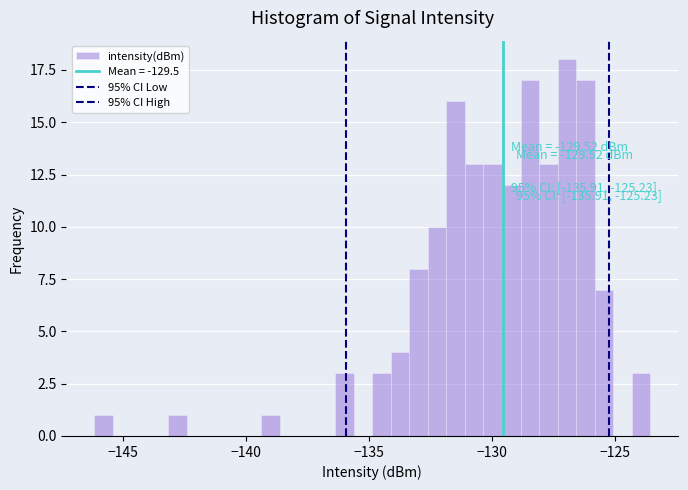

Read against the x-axis, roughly where is the centre of the tallest bar?

-127.0